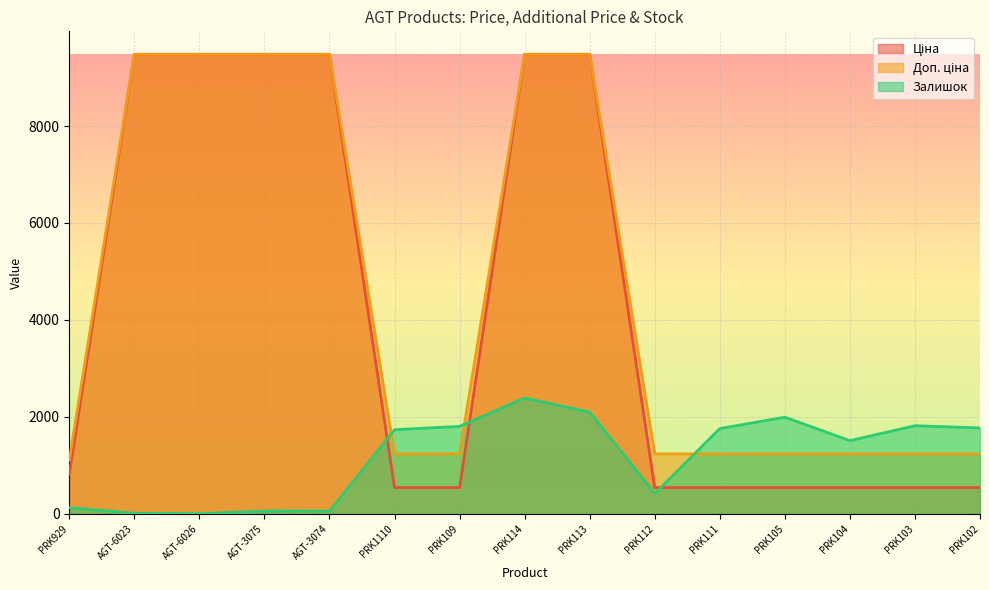

At which category does Залишок reach its first local peak?

AGT-3075